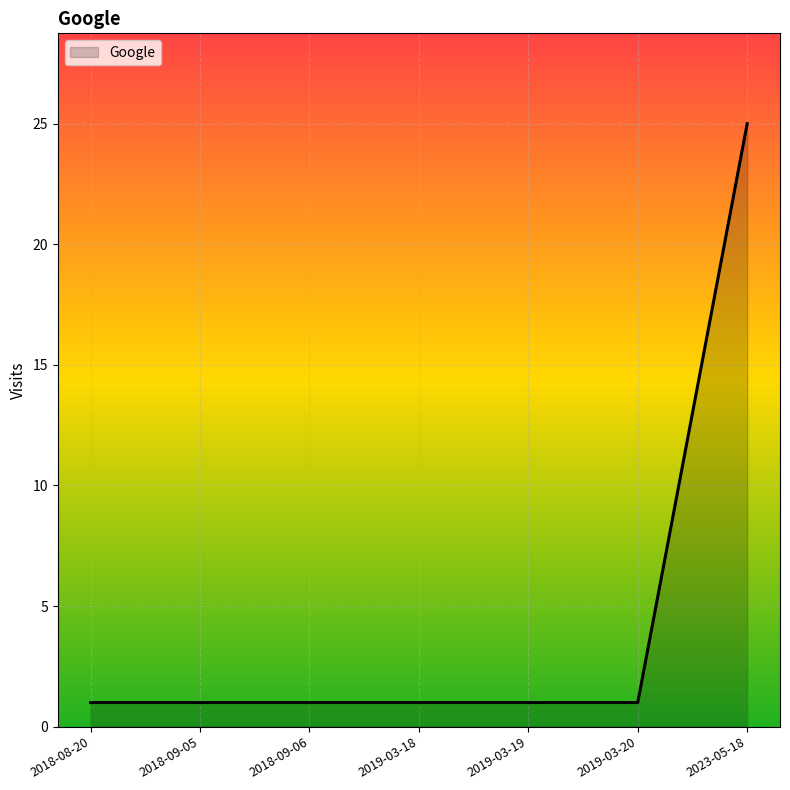

What position from the right is 2018-09-06?

5